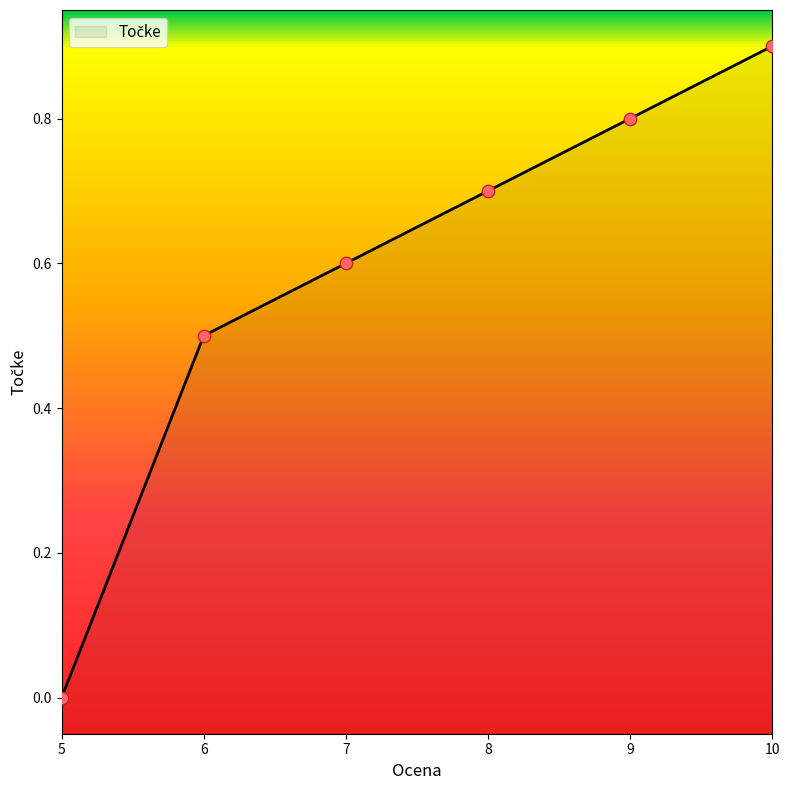

Between 6 and 5, which is larger?

6